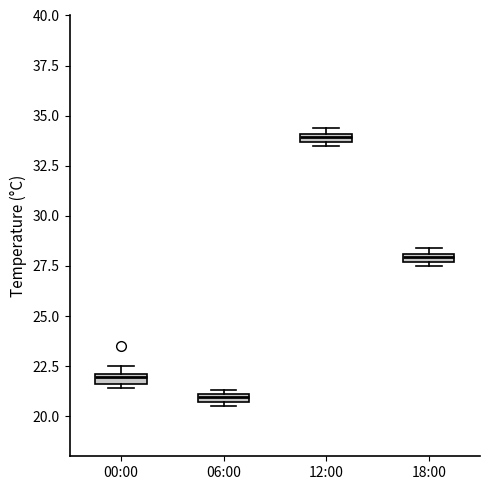

Where is the lower edge of the box for 12:00 on the y-axis? The values are not printed on the chart, so give them approximately, as read against the axis.

33.5